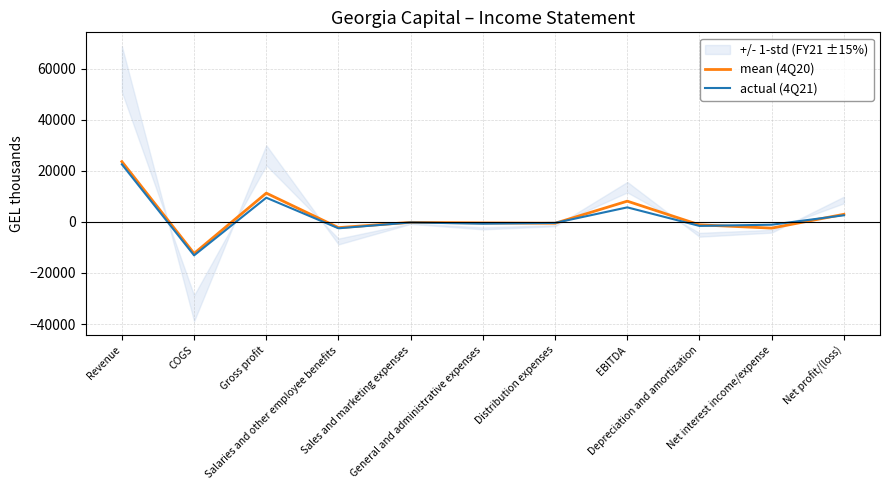

What is the difference between the maximum and minimum values in the actual (4Q21) series?

35690